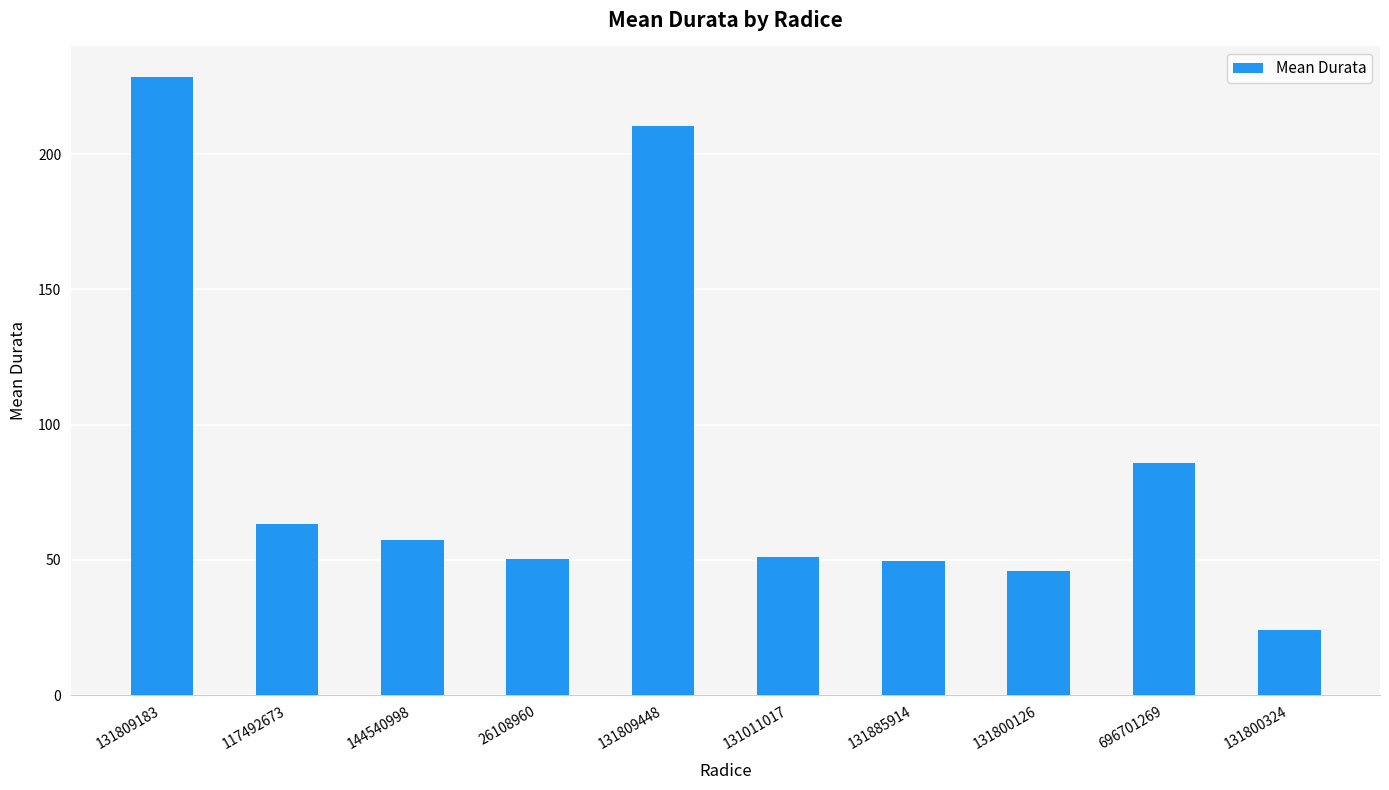

What is the change in value from 117492673 to 131885914?

-13.7